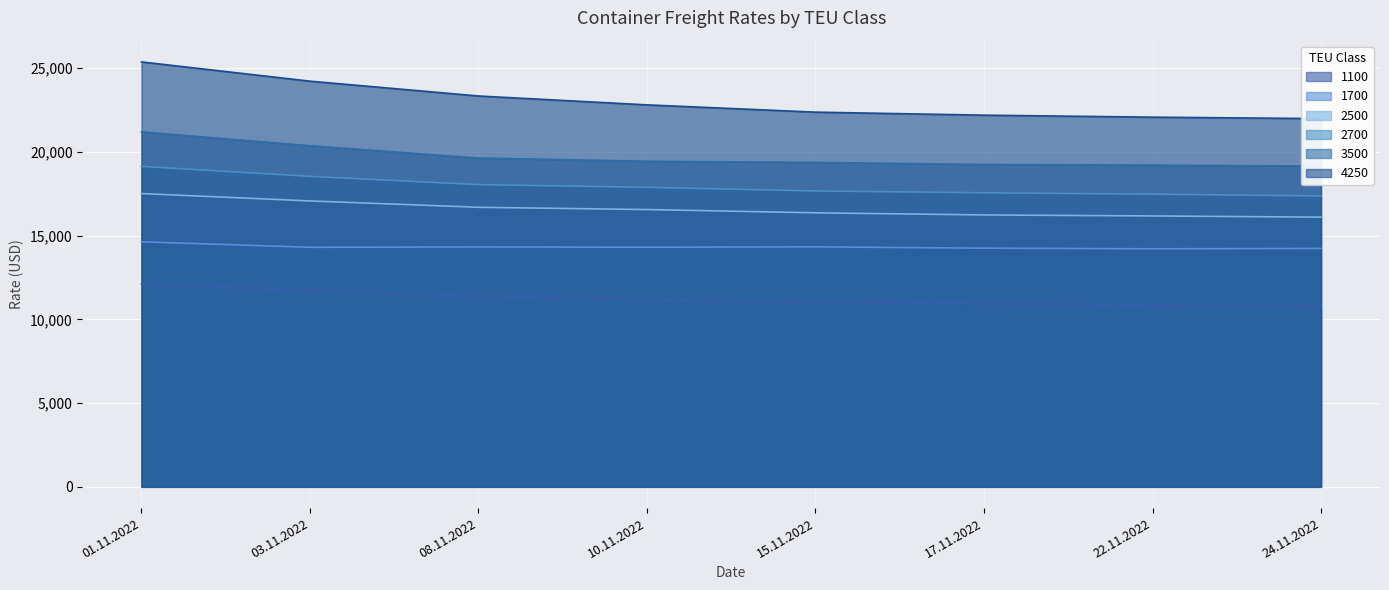

What is the difference between the maximum and minimum values in the 1700 series?

418